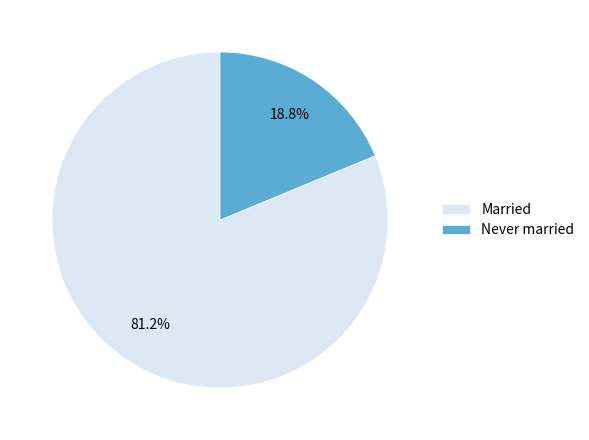

How much of the chart is everything except Married?

18.8%